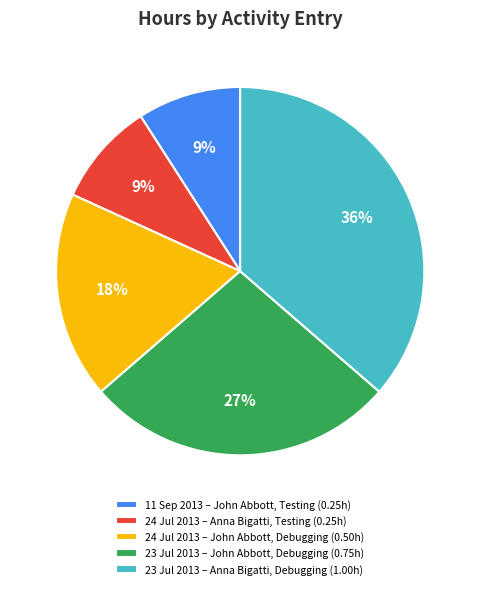

Between 23 Jul 2013 – Anna Bigatti, Debugging (1.00h) and 24 Jul 2013 – Anna Bigatti, Testing (0.25h), which is larger?

23 Jul 2013 – Anna Bigatti, Debugging (1.00h)